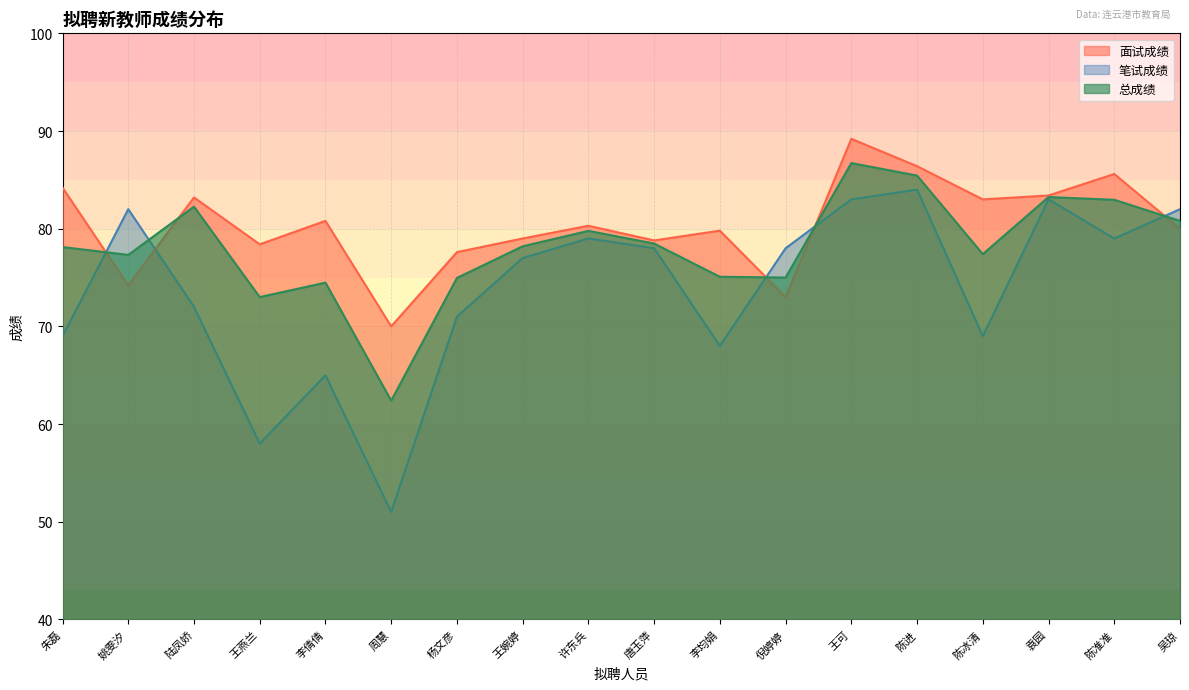

After their last crossing, which series has the higher values: 面试成绩 or 总成绩?

总成绩